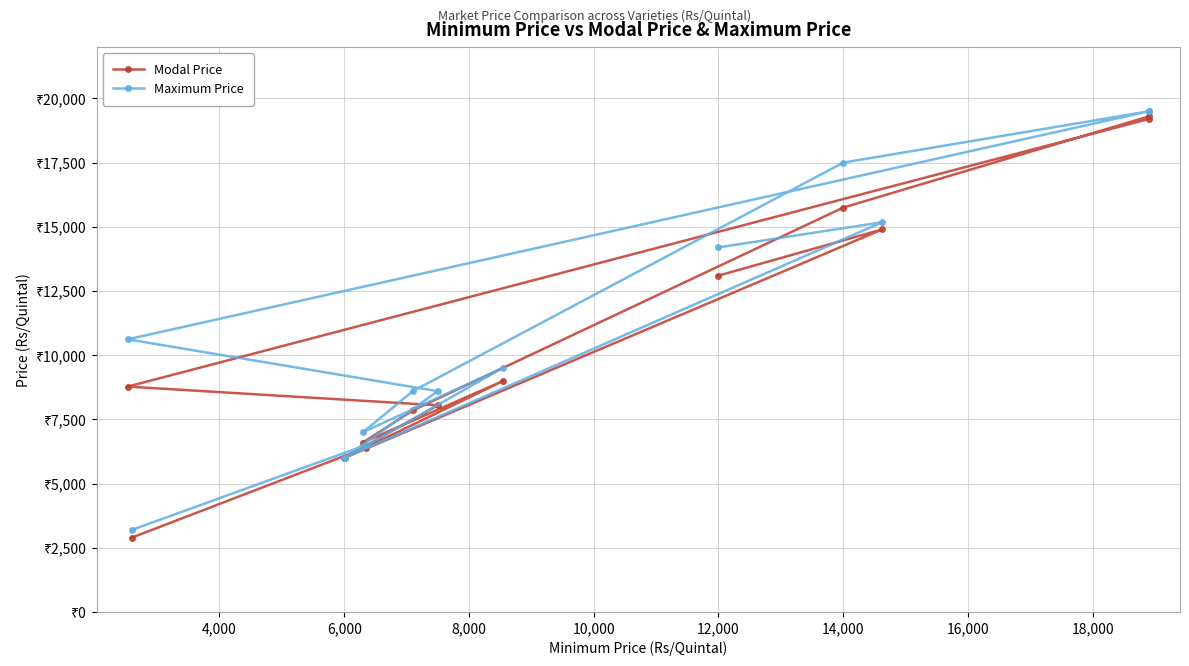

True or false: Maximum Price and Modal Price intersect in this chart.

False